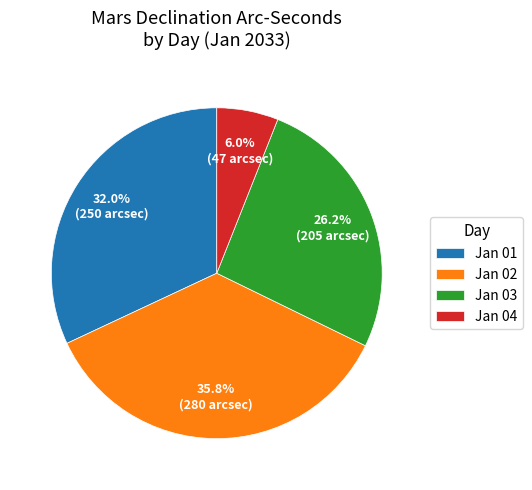

What percentage do Jan 04 and Jan 02 together represent?

41.8%